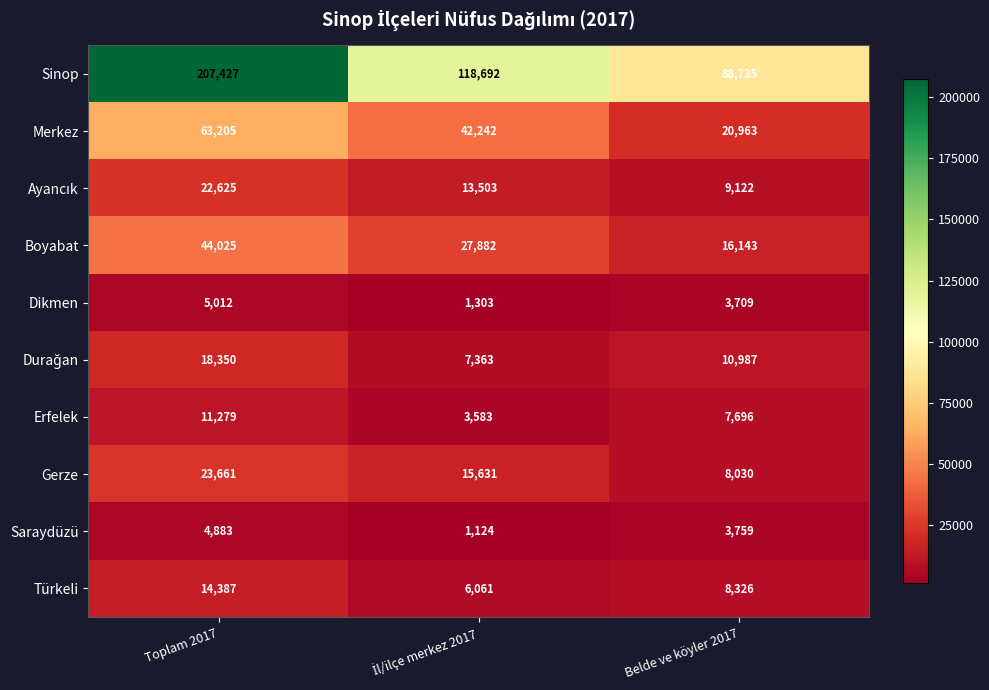

What is the smallest value displayed?

1124